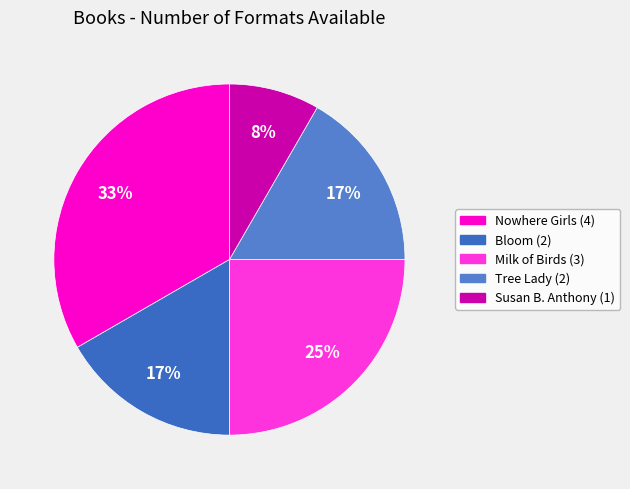

Combined, do Nowhere Girls and Susan B. Anthony account for over 50%?

No